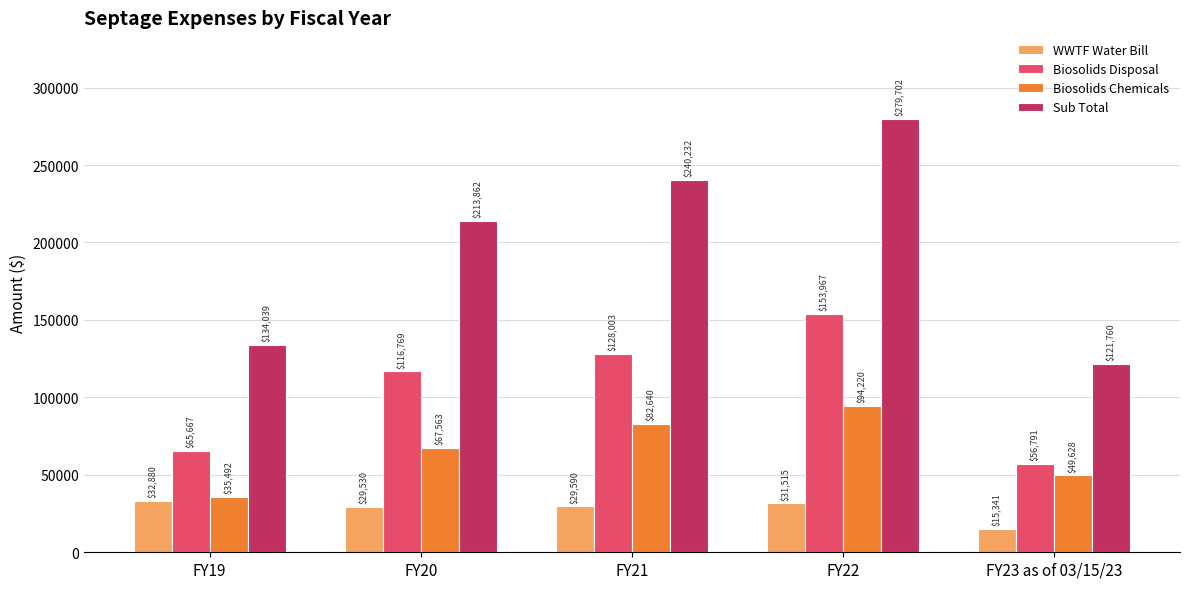

At which category is the sum across all series the highest?

FY22